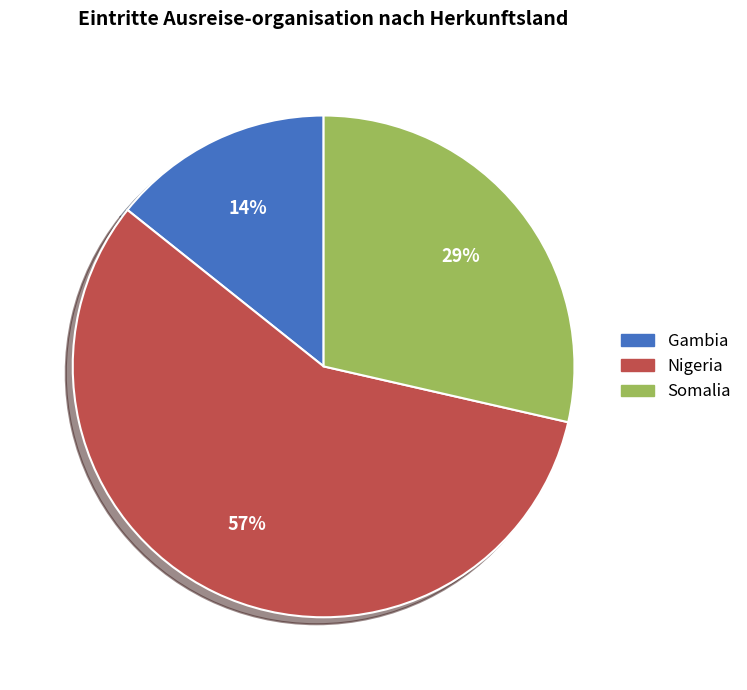

Which has a higher value, Gambia or Nigeria?

Nigeria